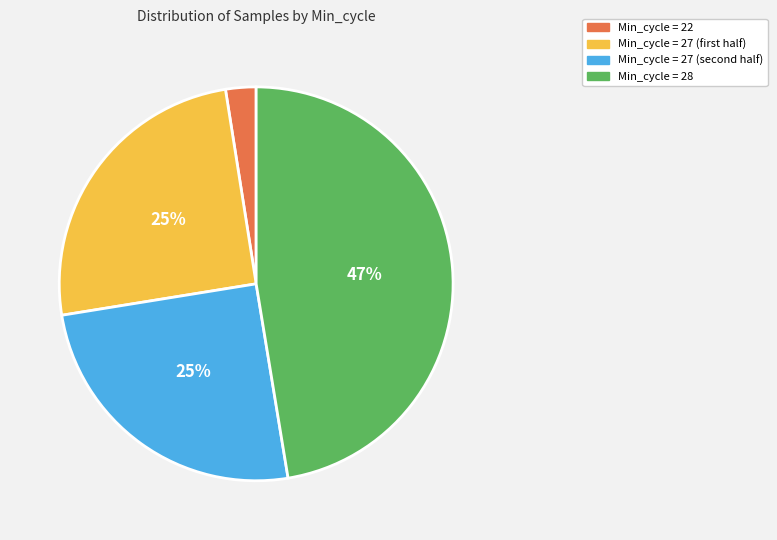

Does any single category account for the majority?

No